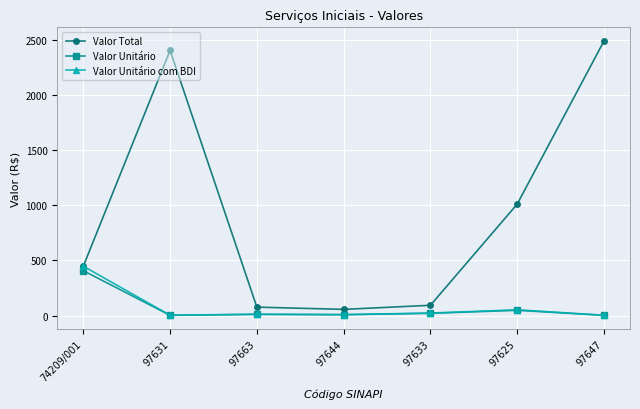

At which label does Valor Total first exceed 447?

74209/001